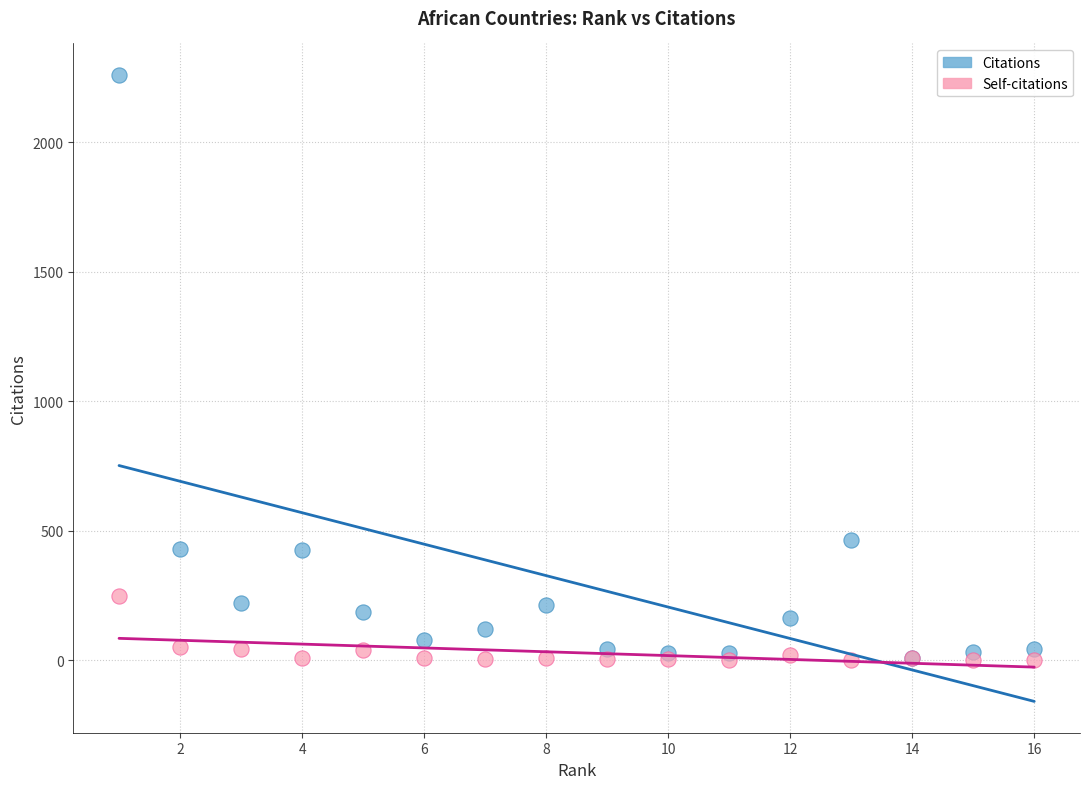

Which series contains the highest Y value?

Citations